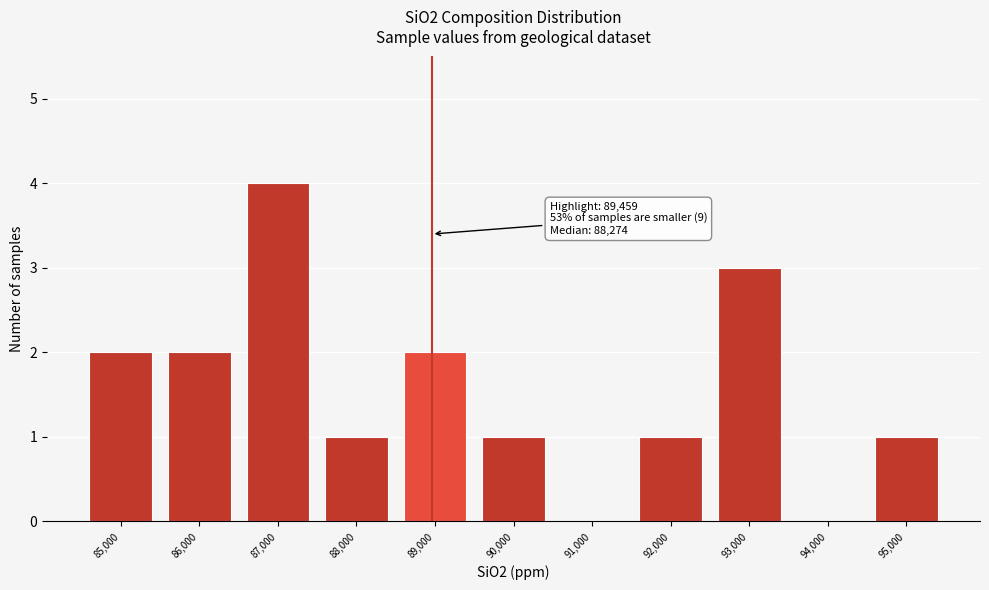

Reading left to right, extract all data points from this chart.

85,000=2	86,000=2	87,000=4	88,000=1	89,000=2	90,000=1	91,000=0	92,000=1	93,000=3	94,000=0	95,000=1